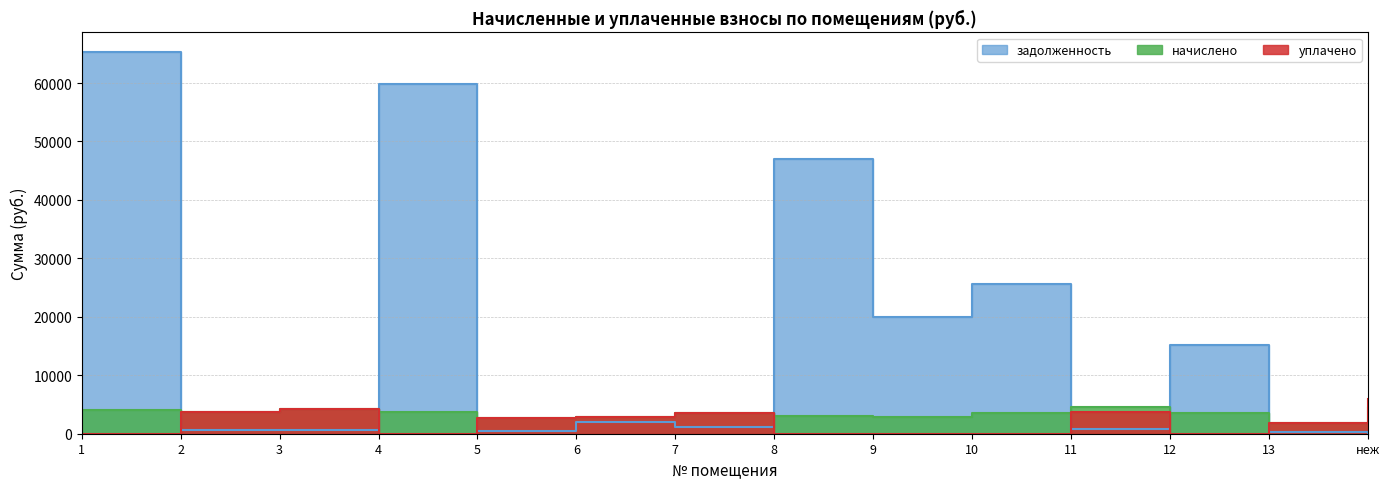

True or false: задолженность has more than 0 points higher than both neighbors.

True